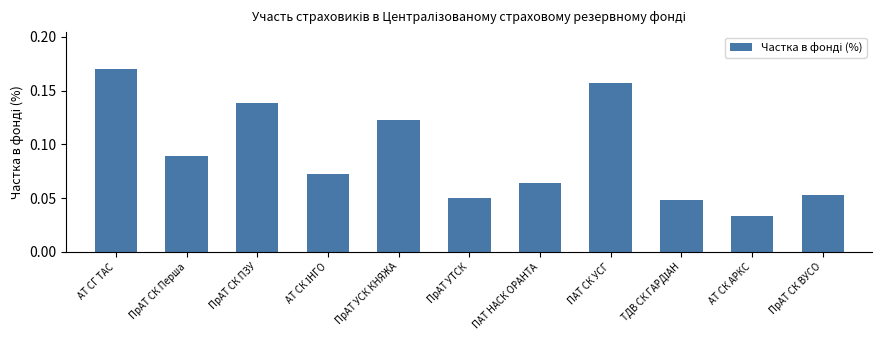

Is it true that the value at ПрАТ СК ПЗУ is 0.2?

False